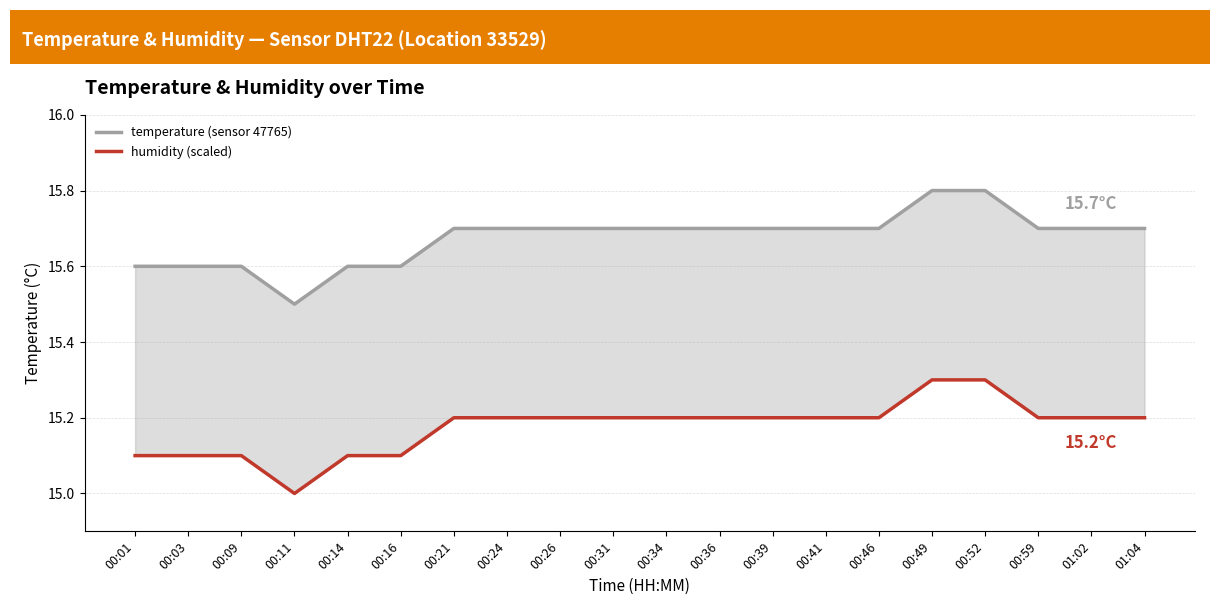

At which category is the sum across all series the highest?

00:49